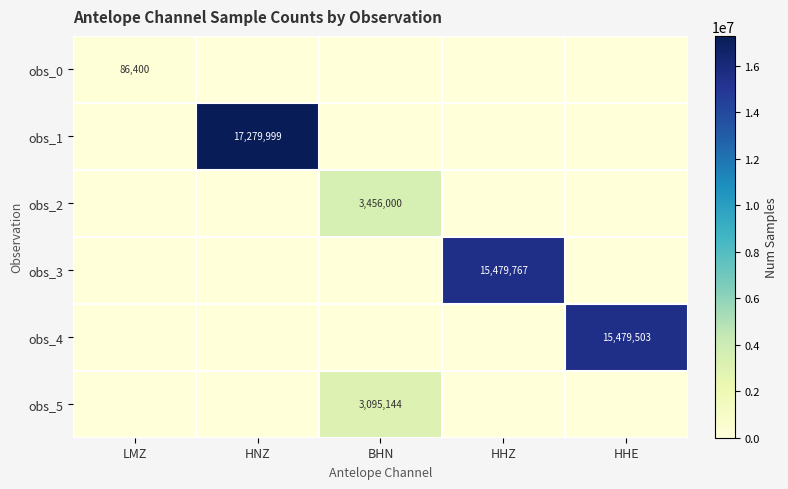

True or false: obs_1 has a value of 17279999 at HNZ.

True